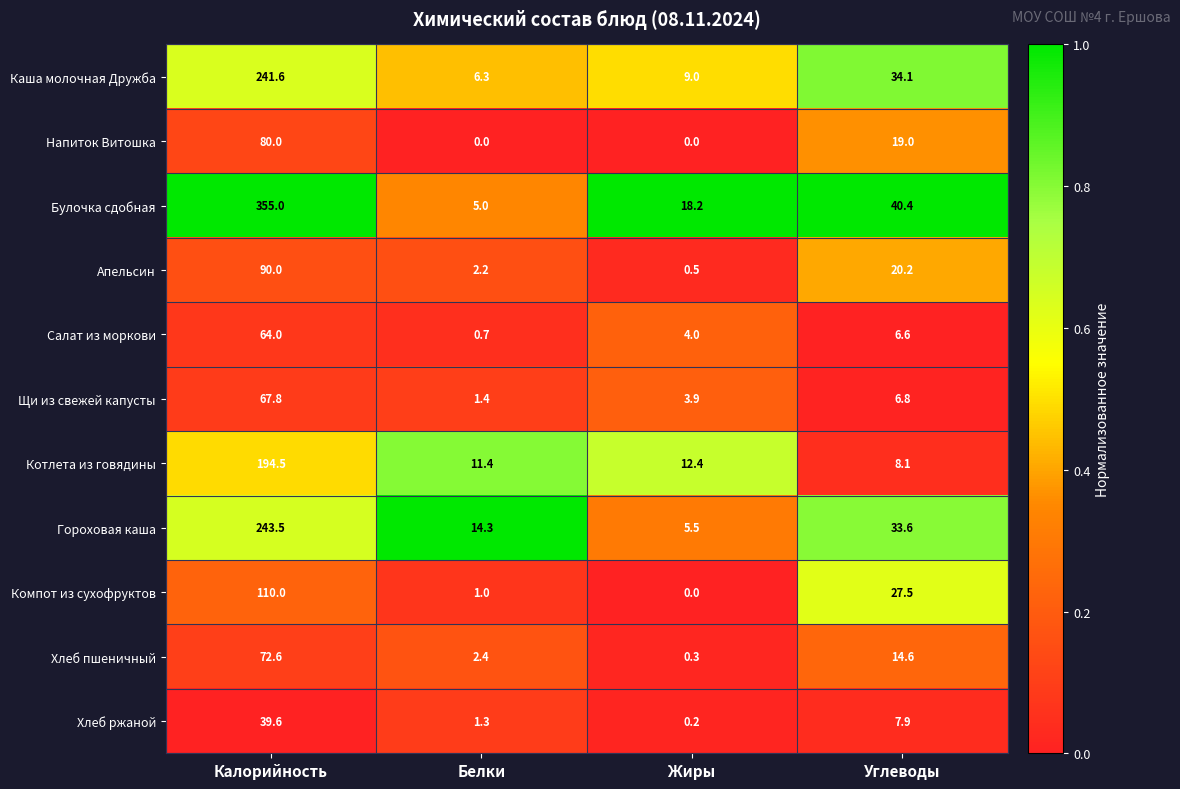

What is the sum of all Котлета из говядины values?

226.4